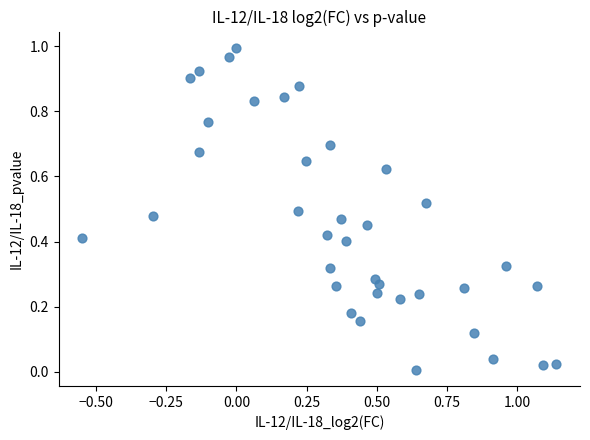

What is the range of X values (max minus min)?

1.7